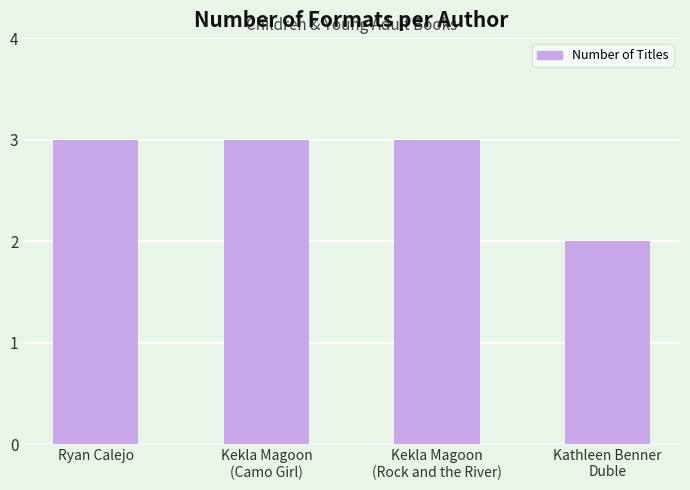

What is the value of the 1st bar from the left?

3